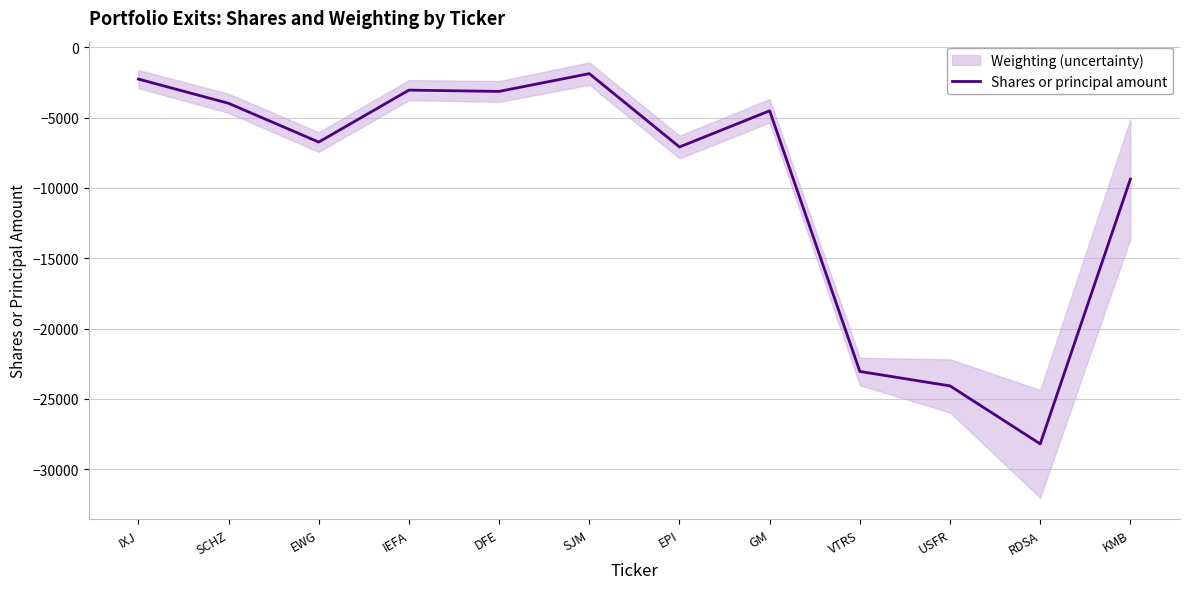

Reading left to right, extract all data points from this chart.

-2264	-3987	-6741	-3049	-3141	-1877	-7090	-4518	-23044	-24071	-28191	-9375